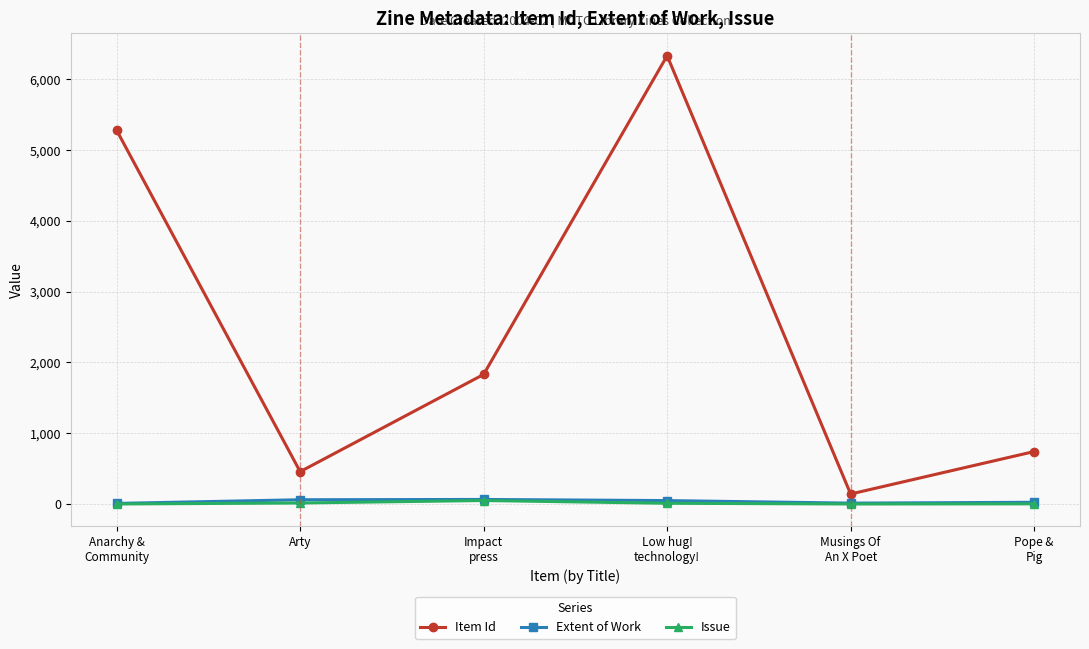

What is the label of the 2nd point from the left?

Arty